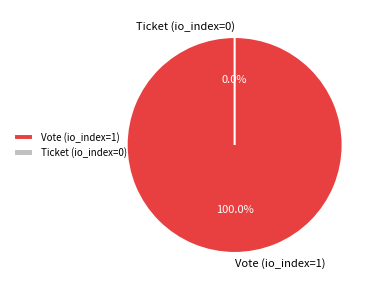

Between Vote (io_index=1) and Ticket (io_index=0), which is larger?

Vote (io_index=1)